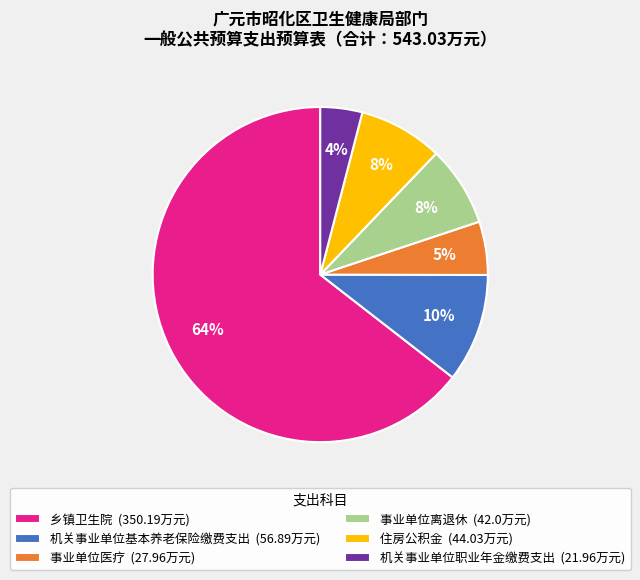

To the nearest percent, what is the average slice percentage?

17%